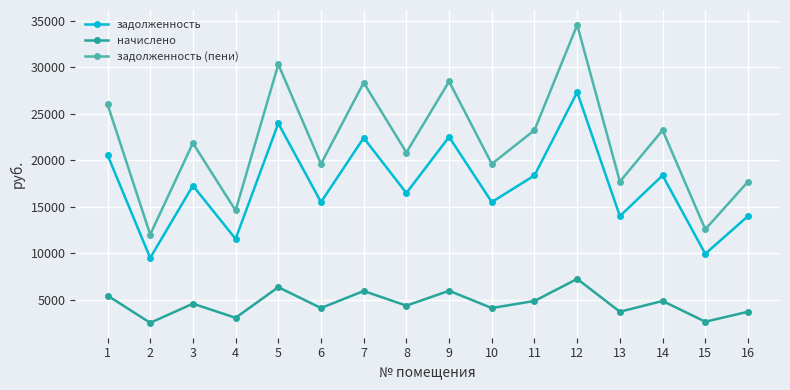

What is the total value across all series at 14?

46504.1